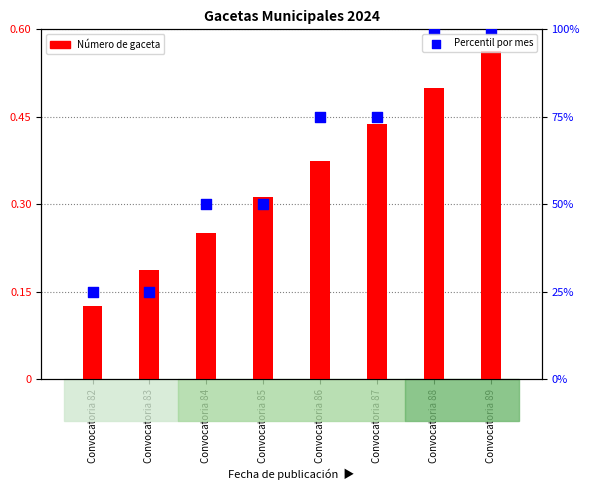

What are all the series names shown in the legend?

Número de gaceta, Percentil por mes